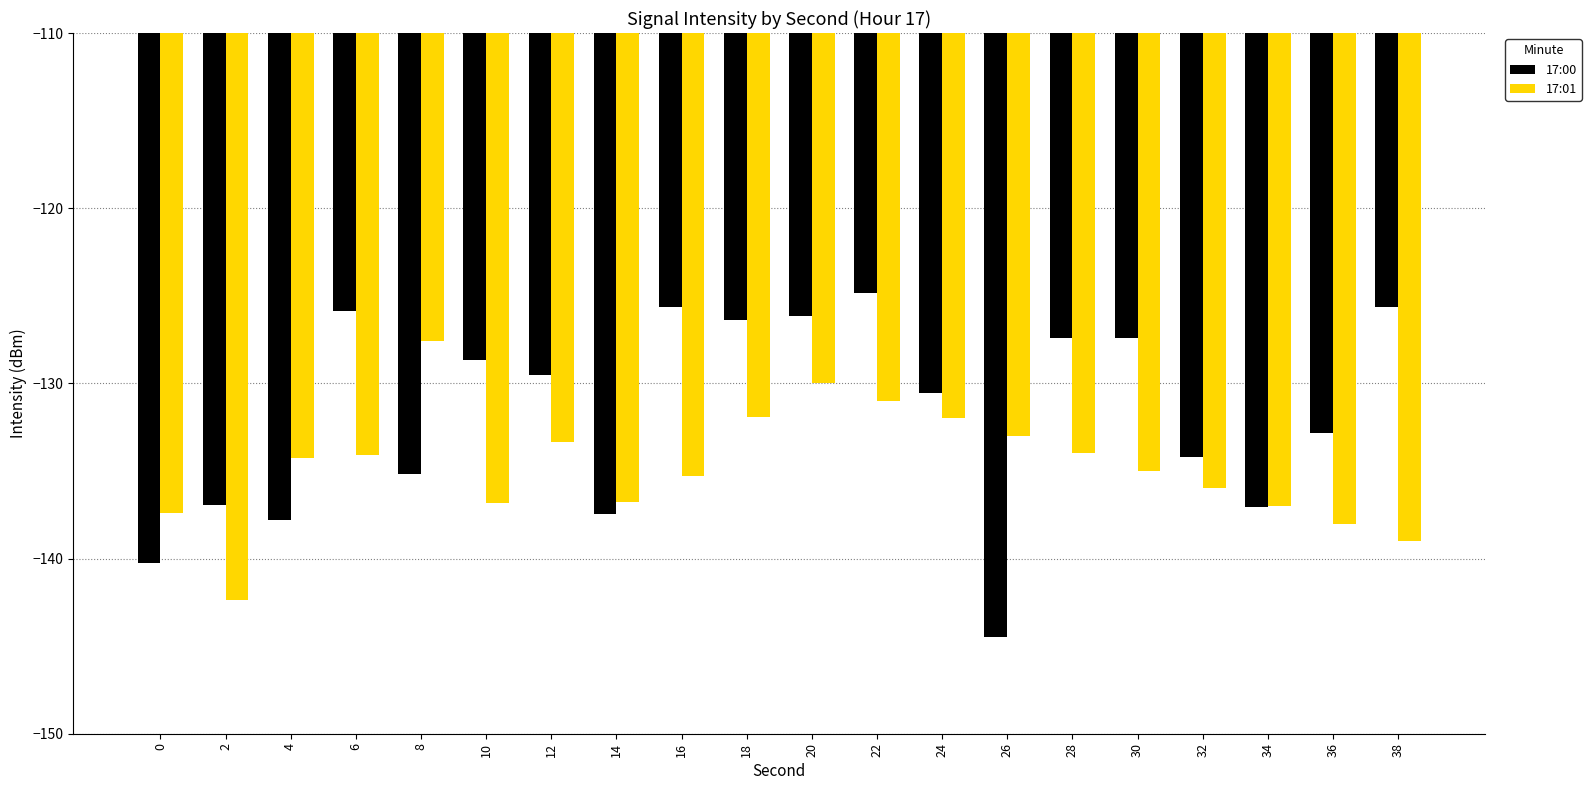

Read the 17:01 value at 36.

-138.0